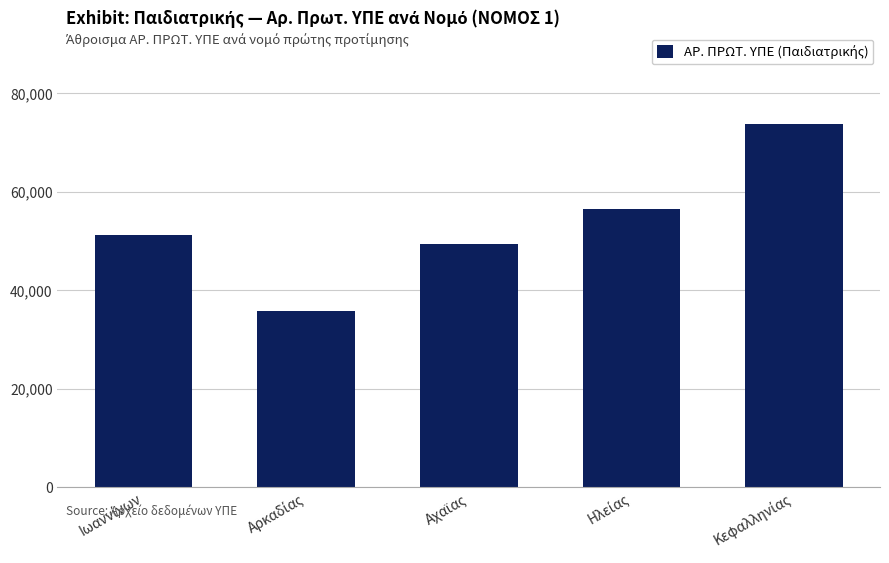

How many data points does each series have?

5